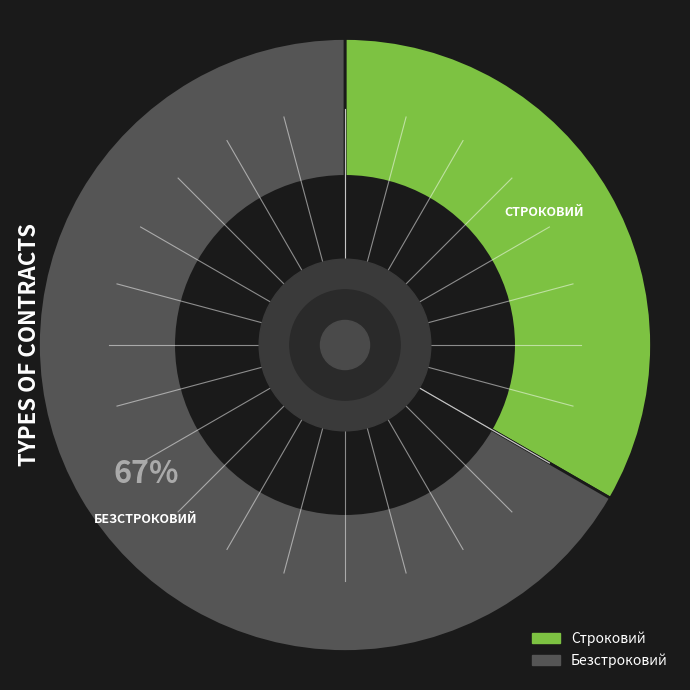

How many slices are in this pie chart?

2